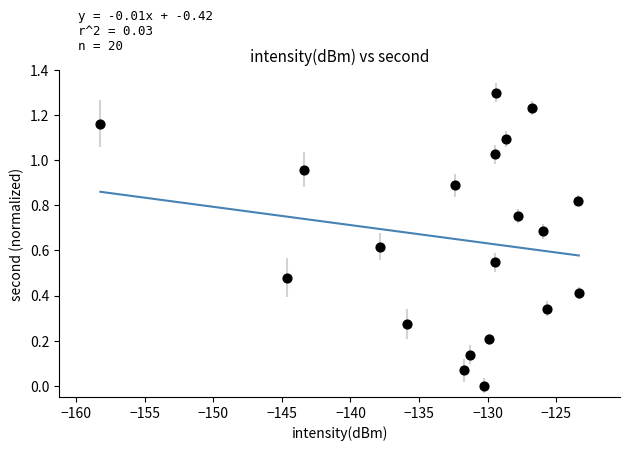

What is the range of X values (max minus min)?

34.9